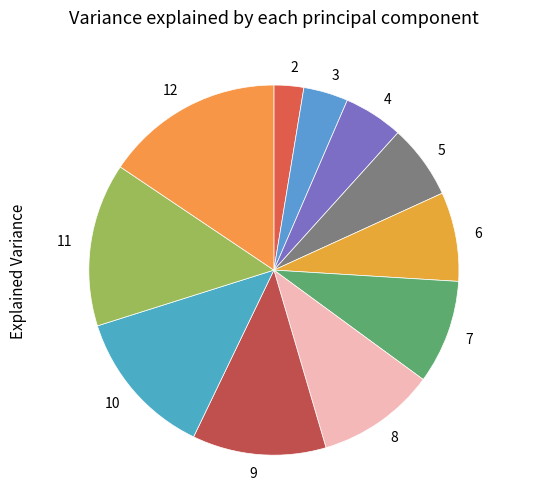

Which category has the biggest portion of the pie?

12